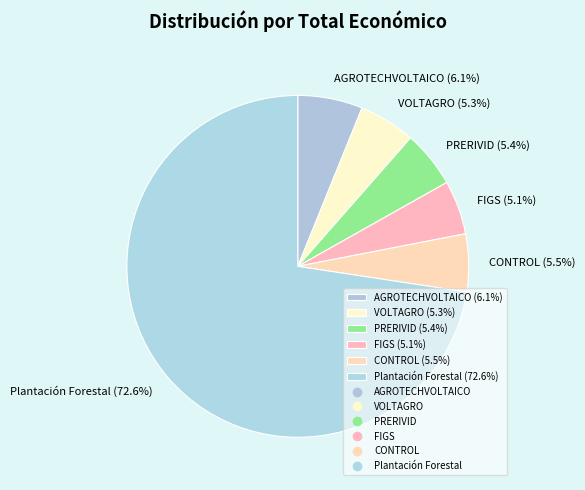

Approximately how many times larger is the value at PRERIVID (5.4%) compared to AGROTECHVOLTAICO (6.1%)?

0.9